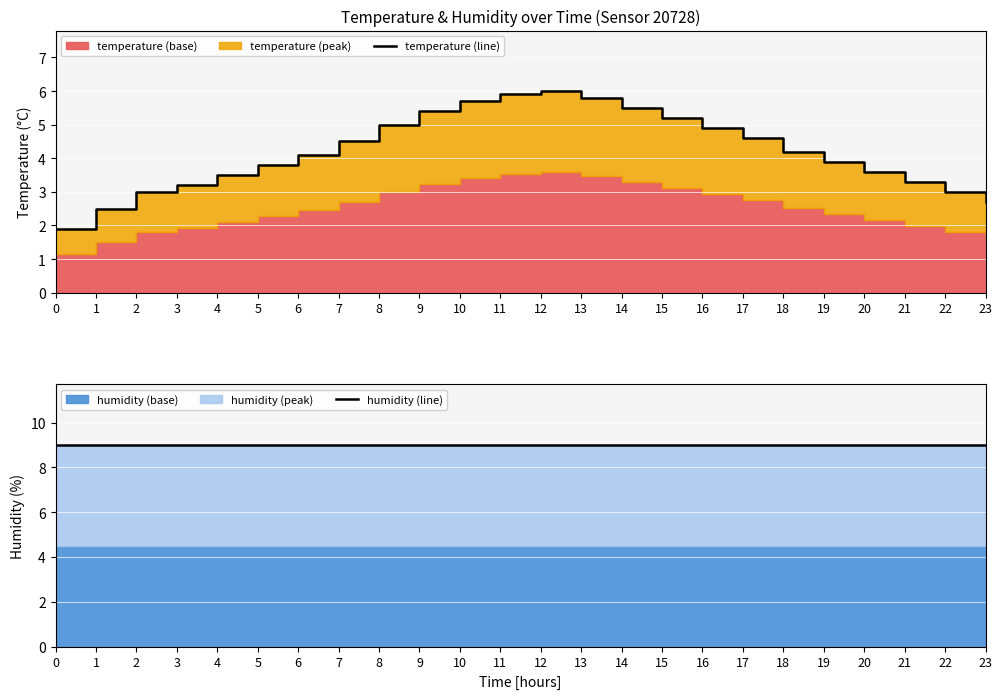

Rank the series by their maximum value, from lowest to highest.

temperature (line), humidity (line)